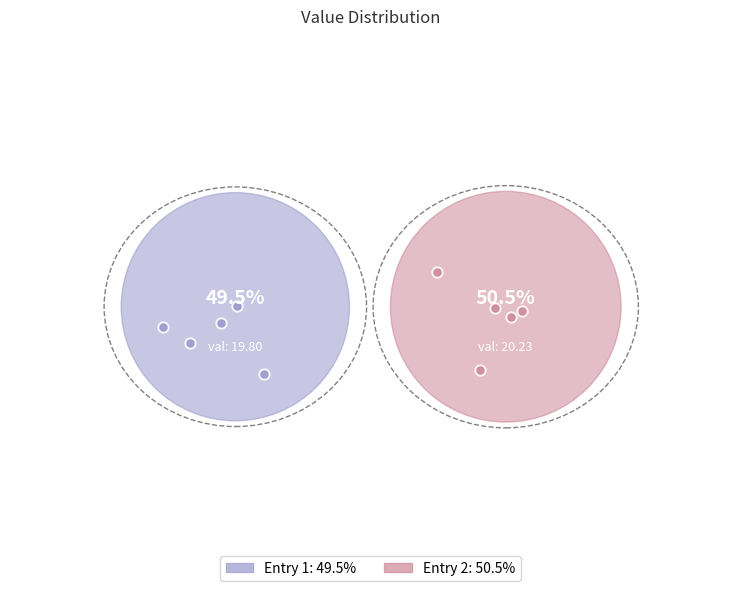

Combined, what portion of the pie is 2019-03-28T20:21:07.684Z and 2019-03-28T20:11:07.679Z?

100.0%